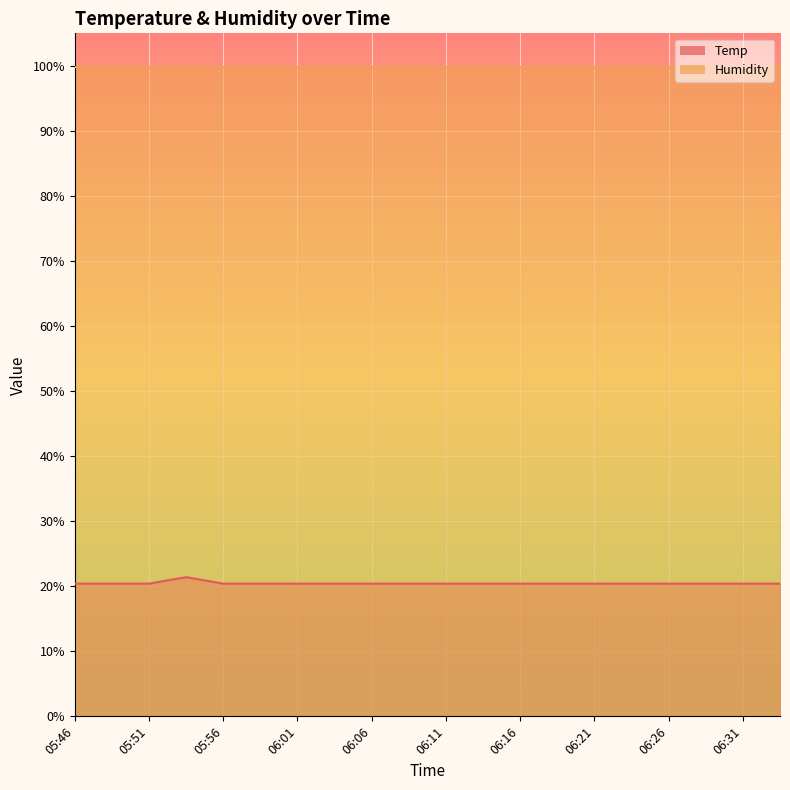

What is the label of the 18th point from the left?

06:28